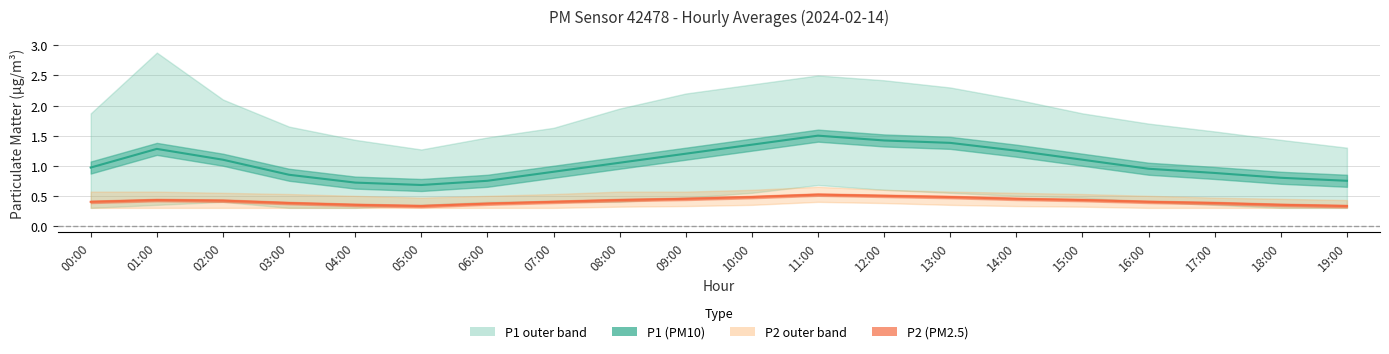

At which category does P2 reach its first local peak?

01:00